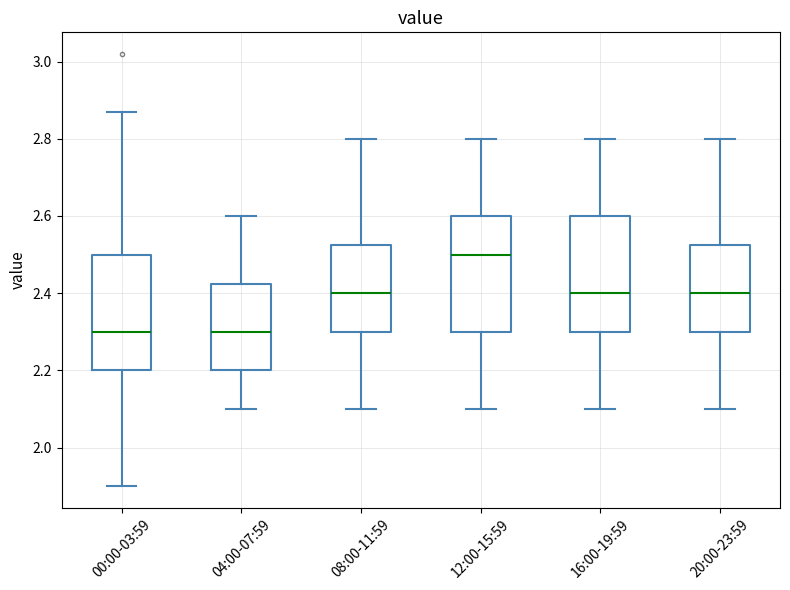

Reading left to right, transcribe this box plot: for each box, give where its median line is, the range the box spans, and where its two whiskers end, as read against the y-axis. The values are not printed on the chart, so give them approximately, as read against the axis.

00:00-03:59: median 2.30, box 2.20 to 2.50, whiskers 1.90 to 2.88
04:00-07:59: median 2.30, box 2.20 to 2.42, whiskers 2.10 to 2.60
08:00-11:59: median 2.40, box 2.30 to 2.52, whiskers 2.10 to 2.80
12:00-15:59: median 2.50, box 2.30 to 2.60, whiskers 2.10 to 2.80
16:00-19:59: median 2.40, box 2.30 to 2.60, whiskers 2.10 to 2.80
20:00-23:59: median 2.40, box 2.30 to 2.52, whiskers 2.10 to 2.80